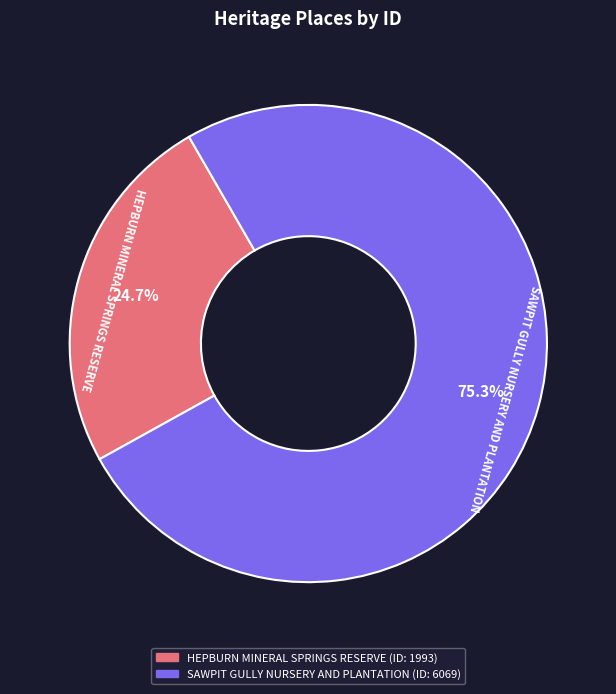

To the nearest percent, what percentage of the pie is SAWPIT GULLY NURSERY AND PLANTATION?

75%